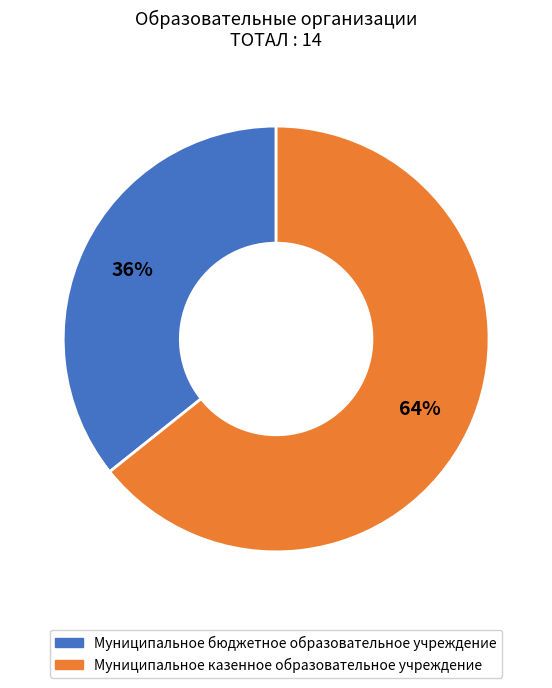

Does any single category account for the majority?

Yes